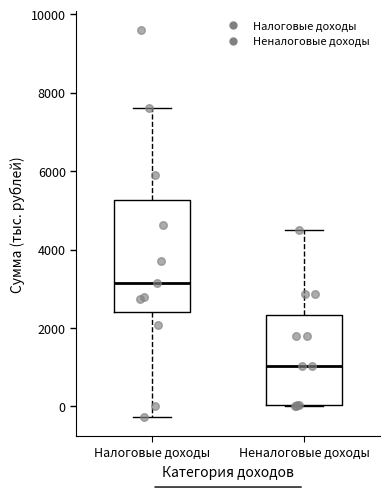

Where does the median line of the box for Налоговые доходы sit on the y-axis? The values are not printed on the chart, so give them approximately, as read against the axis.

3200